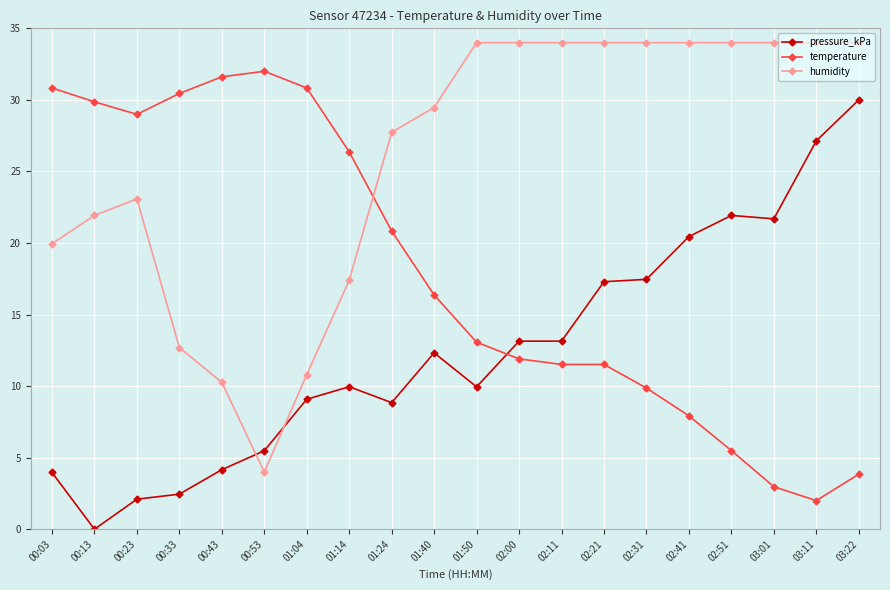

Which category has the lowest value across all series?

00:13